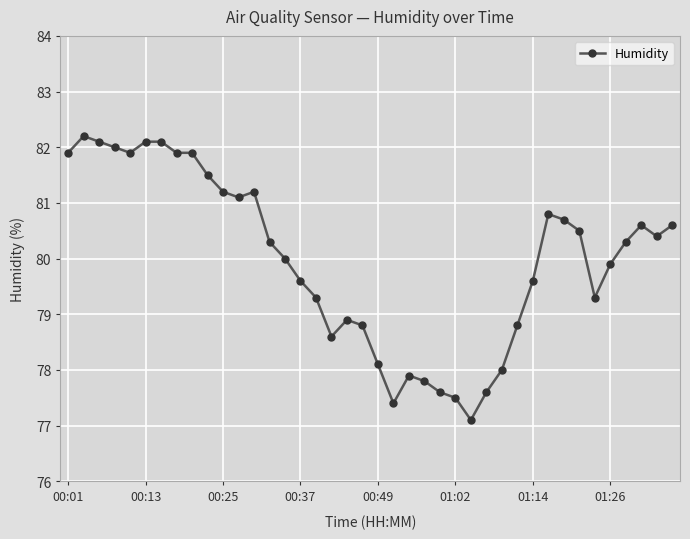

What is the greatest value displayed?

82.2